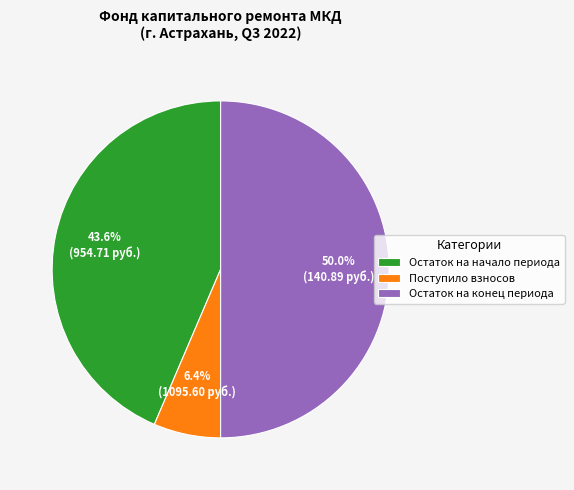

What percentage do Остаток на конец периода and Остаток на начало периода together represent?

93.6%